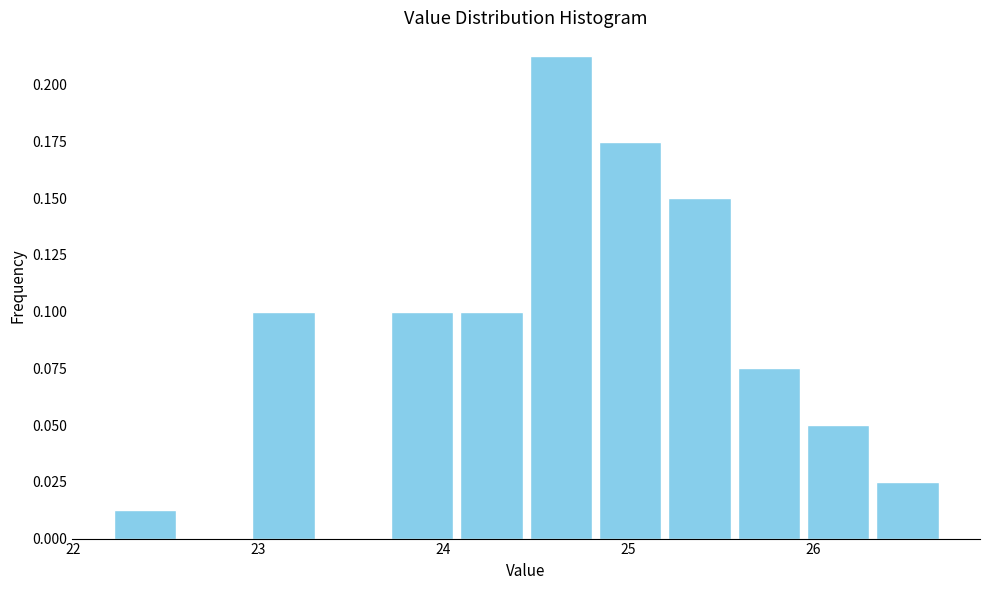

Read against the x-axis, roughly where is the centre of the tallest bar?

24.6